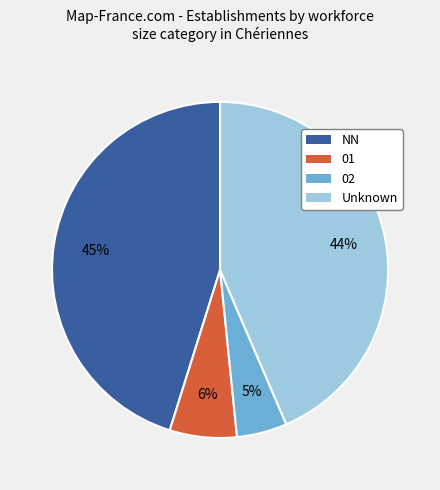

Which has a higher value, Unknown or 02?

Unknown